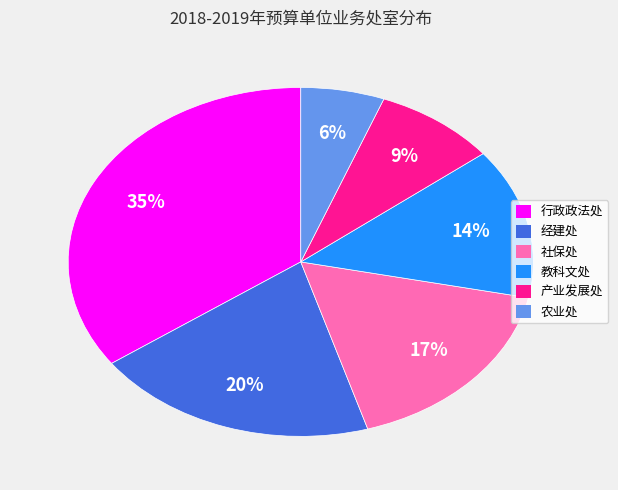

Between 行政政法处 and 教科文处, which is larger?

行政政法处